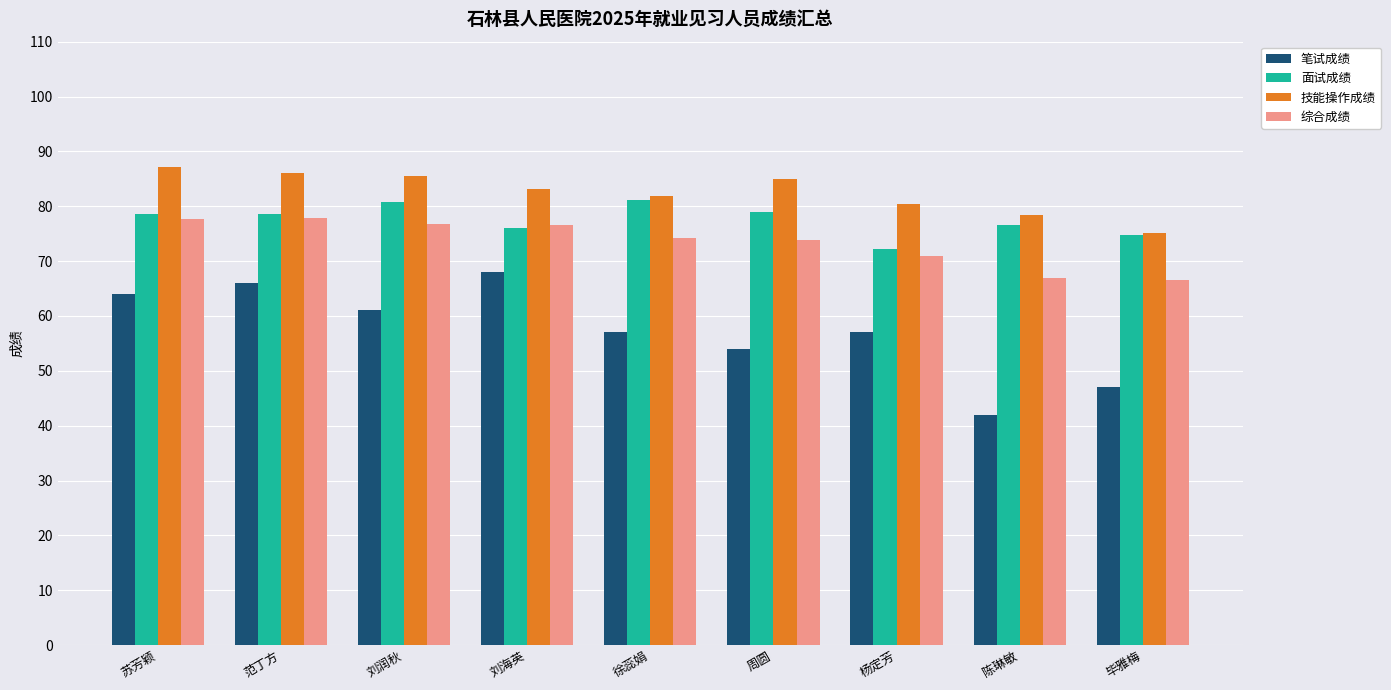

What is the minimum value for 笔试成绩?

42.0